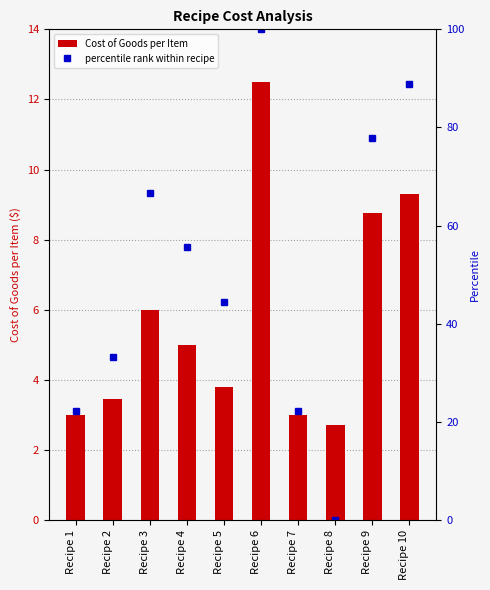

Rank the series by their maximum value, from highest to lowest.

percentile rank within recipe, Cost of Goods per Item